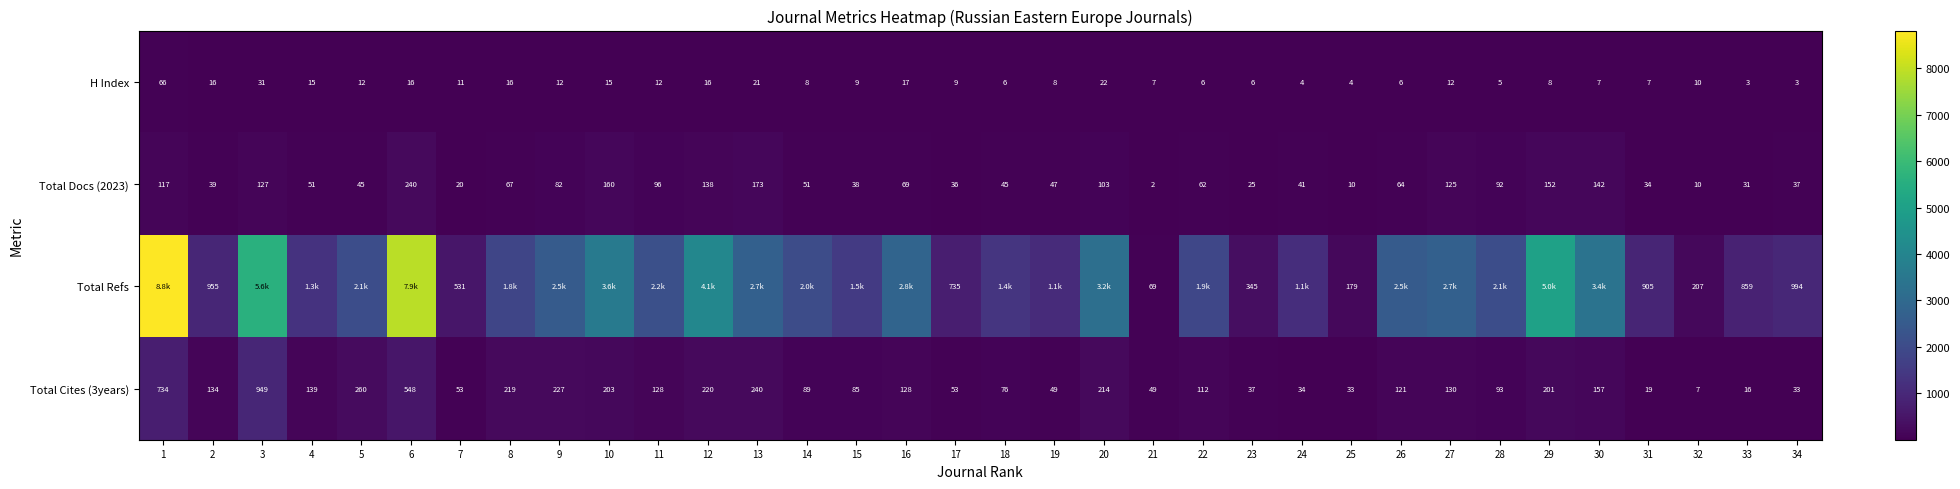

What is the difference between the Total Docs (2023) values at 32 and 17?

26